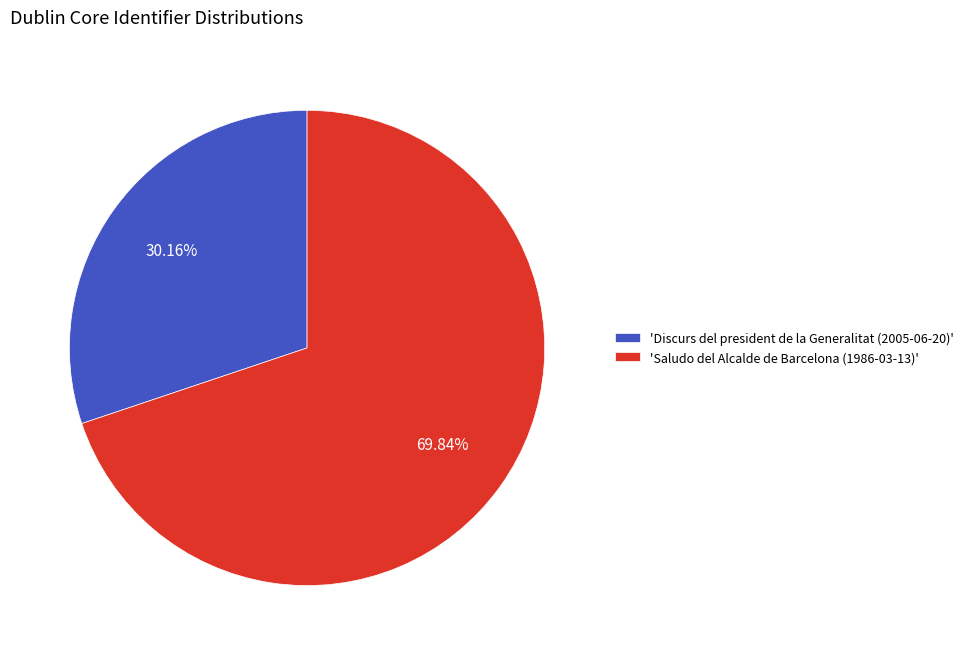

Combined, do 'Saludo del Alcalde de Barcelona (1986-03-13)' and 'Discurs del president de la Generalitat (2005-06-20)' account for over 50%?

Yes